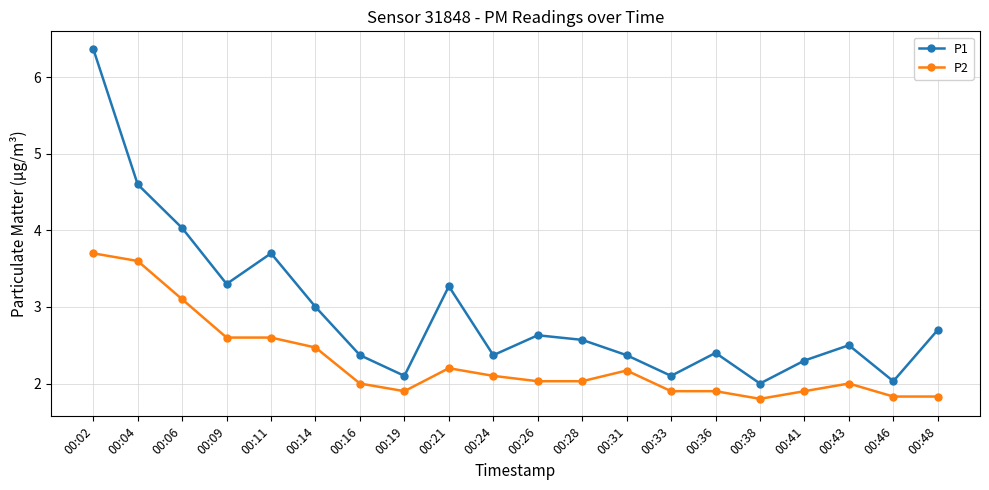

Which category has the highest value in the P2 series?

00:02